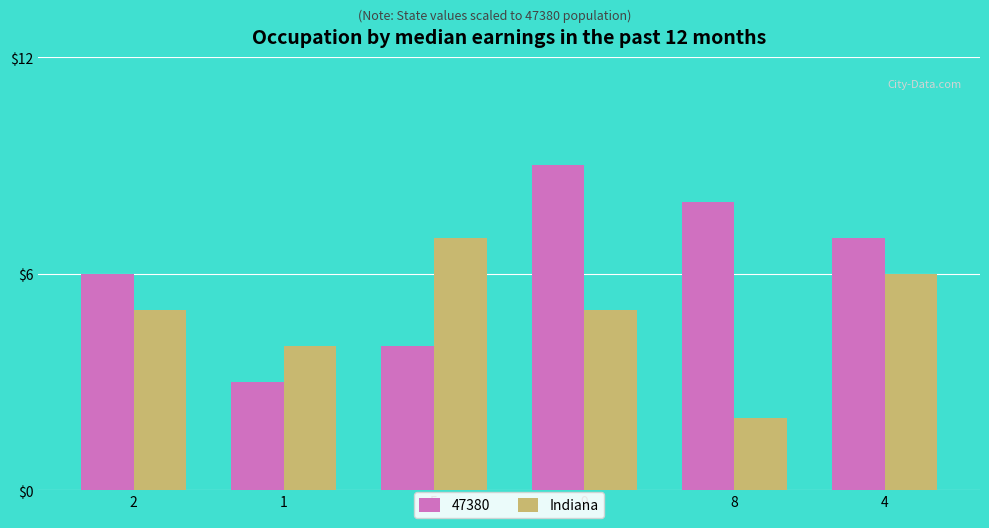

The Indiana series shows 7 at 9. True or false?

False